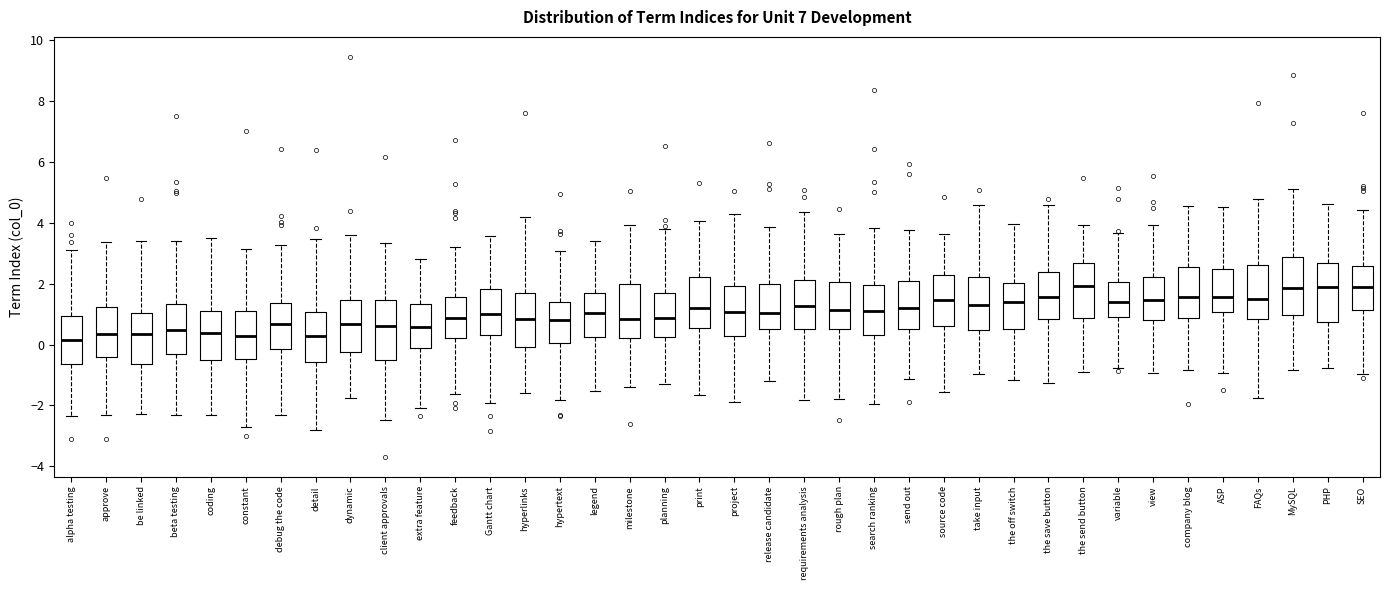

Reading left to right, read every box against the y-axis: the position of its median line, the range the box covers, and the ends of its whiskers. The values are not printed on the chart, so give them approximately, as read against the axis.

alpha testing: median 0.2, box -0.6 to 1.0, whiskers -2.4 to 3.0
approve: median 0.4, box -0.4 to 1.2, whiskers -2.4 to 3.4
be linked: median 0.4, box -0.6 to 1.0, whiskers -2.2 to 3.4
beta testing: median 0.4, box -0.4 to 1.4, whiskers -2.4 to 3.4
coding: median 0.4, box -0.6 to 1.2, whiskers -2.2 to 3.6
constant: median 0.2, box -0.4 to 1.2, whiskers -2.8 to 3.2
debug the code: median 0.6, box -0.2 to 1.4, whiskers -2.4 to 3.2
detail: median 0.2, box -0.6 to 1.0, whiskers -2.8 to 3.4
dynamic: median 0.6, box -0.2 to 1.4, whiskers -1.8 to 3.6
client approvals: median 0.6, box -0.4 to 1.4, whiskers -2.4 to 3.4
extra feature: median 0.6, box -0.2 to 1.4, whiskers -2.0 to 2.8
feedback: median 0.8, box 0.2 to 1.6, whiskers -1.6 to 3.2
Gantt chart: median 1.0, box 0.4 to 1.8, whiskers -2.0 to 3.6
hyperlinks: median 0.8, box 0.0 to 1.6, whiskers -1.6 to 4.2
hypertext: median 0.8, box 0.0 to 1.4, whiskers -1.8 to 3.0
legend: median 1.0, box 0.2 to 1.8, whiskers -1.6 to 3.4
milestone: median 0.8, box 0.2 to 2.0, whiskers -1.4 to 4.0
planning: median 0.8, box 0.2 to 1.6, whiskers -1.2 to 3.8
print: median 1.2, box 0.6 to 2.2, whiskers -1.6 to 4.0
project: median 1.0, box 0.2 to 2.0, whiskers -1.8 to 4.2
release candidate: median 1.0, box 0.6 to 2.0, whiskers -1.2 to 3.8
requirements analysis: median 1.2, box 0.6 to 2.2, whiskers -1.8 to 4.4
rough plan: median 1.2, box 0.6 to 2.0, whiskers -1.8 to 3.6
search ranking: median 1.0, box 0.4 to 2.0, whiskers -2.0 to 3.8
send out: median 1.2, box 0.6 to 2.0, whiskers -1.2 to 3.8
source code: median 1.4, box 0.6 to 2.2, whiskers -1.6 to 3.6
take input: median 1.4, box 0.4 to 2.2, whiskers -1.0 to 4.6
the off switch: median 1.4, box 0.6 to 2.0, whiskers -1.2 to 4.0
the save button: median 1.6, box 0.8 to 2.4, whiskers -1.2 to 4.6
the send button: median 2.0, box 0.8 to 2.6, whiskers -0.8 to 4.0
variable: median 1.4, box 1.0 to 2.0, whiskers -0.8 to 3.6
view: median 1.4, box 0.8 to 2.2, whiskers -1.0 to 4.0
company blog: median 1.6, box 0.8 to 2.6, whiskers -0.8 to 4.6
ASP: median 1.6, box 1.0 to 2.4, whiskers -1.0 to 4.6
FAQs: median 1.6, box 0.8 to 2.6, whiskers -1.8 to 4.8
MySQL: median 1.8, box 1.0 to 2.8, whiskers -0.8 to 5.2
PHP: median 1.8, box 0.8 to 2.6, whiskers -0.8 to 4.6
SEO: median 1.8, box 1.2 to 2.6, whiskers -1.0 to 4.4